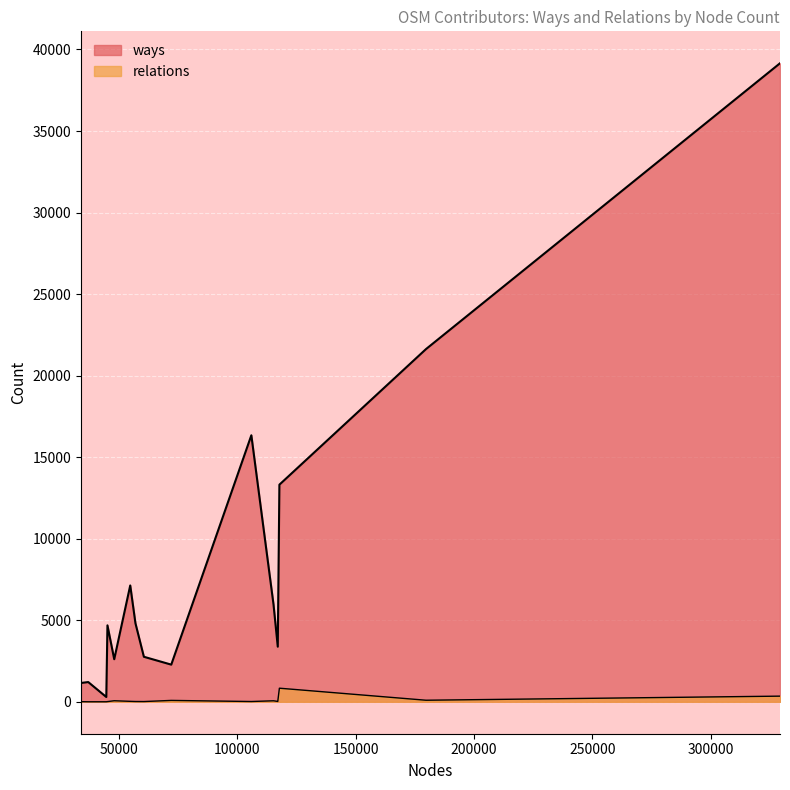

How many data points in ways are above 4687?

7